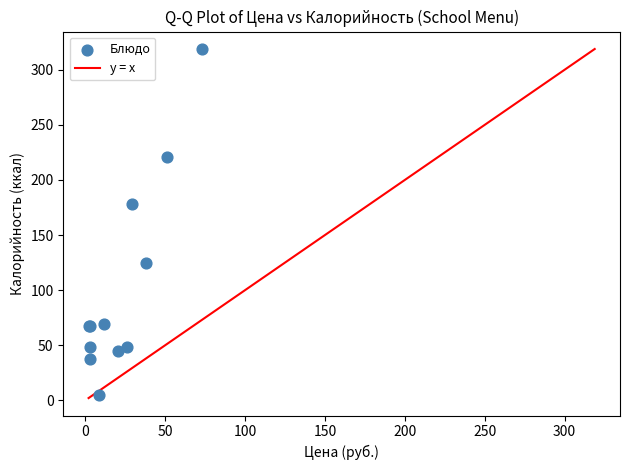

What Y value in the scatter plot is closest to 161?

178.4